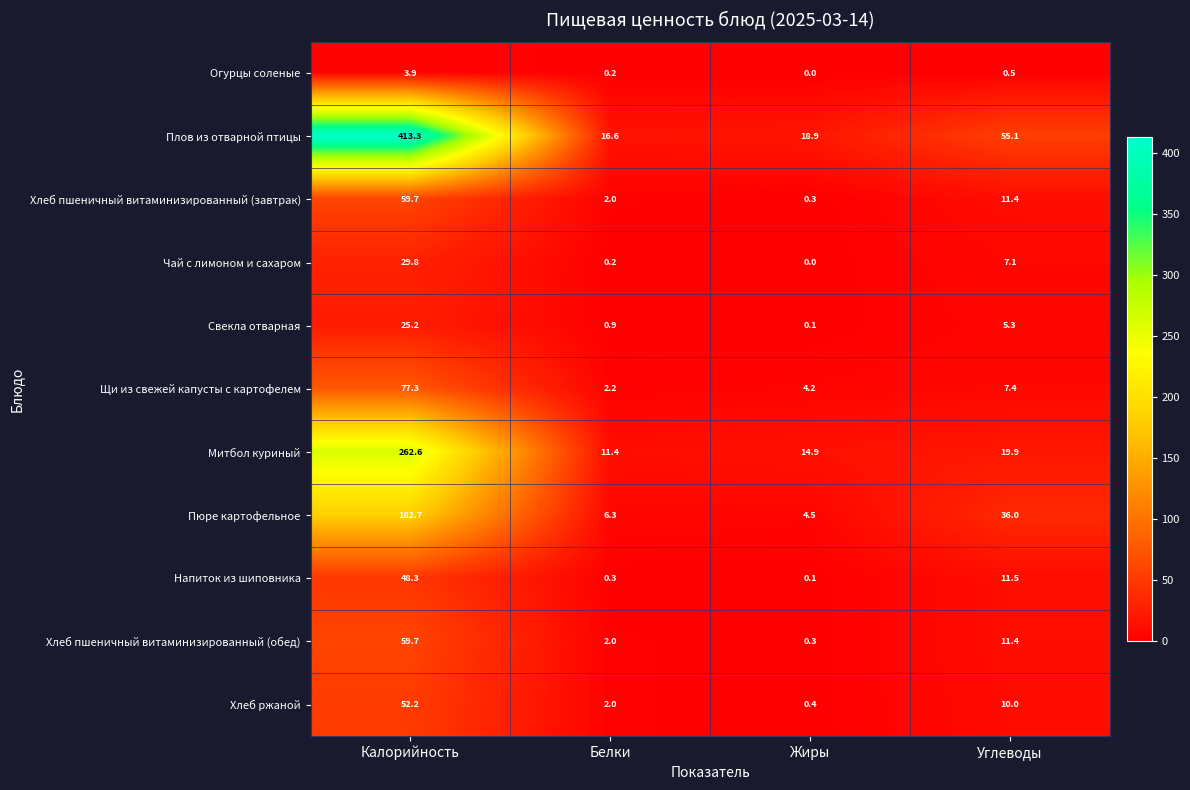

What is the greatest value displayed?

413.3